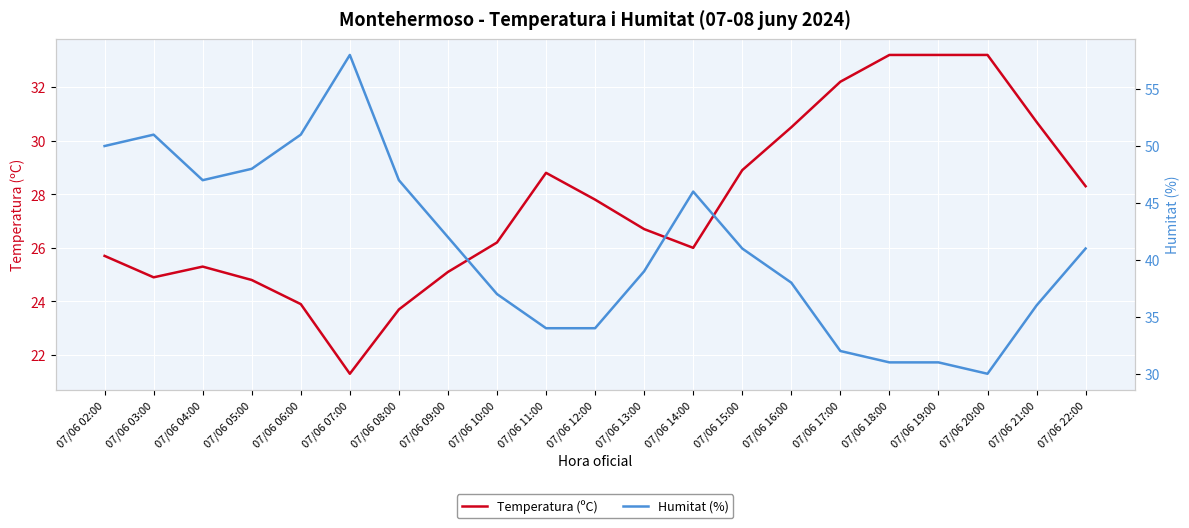

What is the smallest value displayed?

21.3